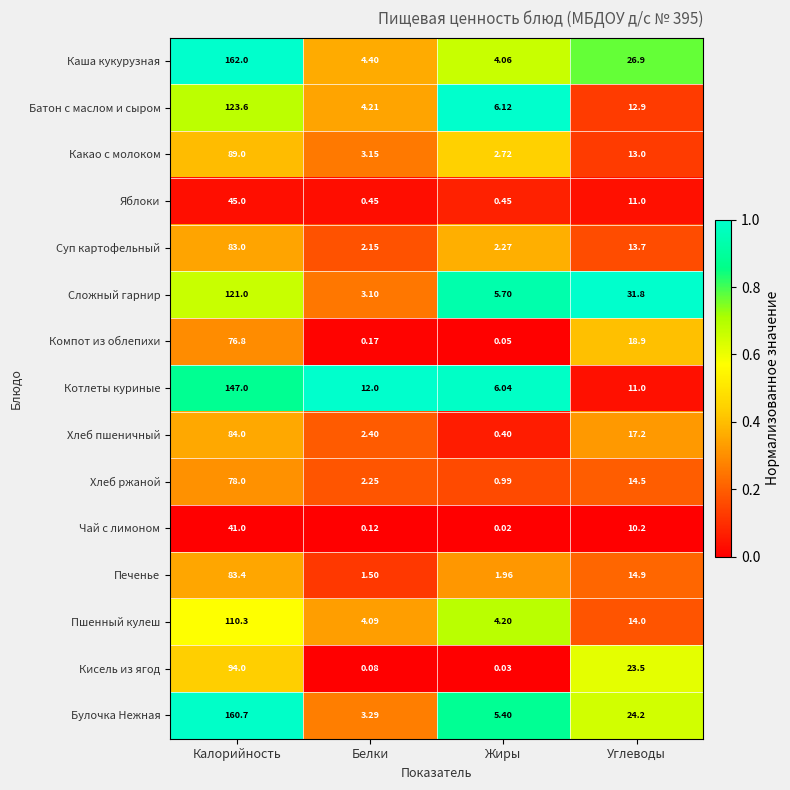

Which series has the largest range (max minus min)?

Каша кукурузная